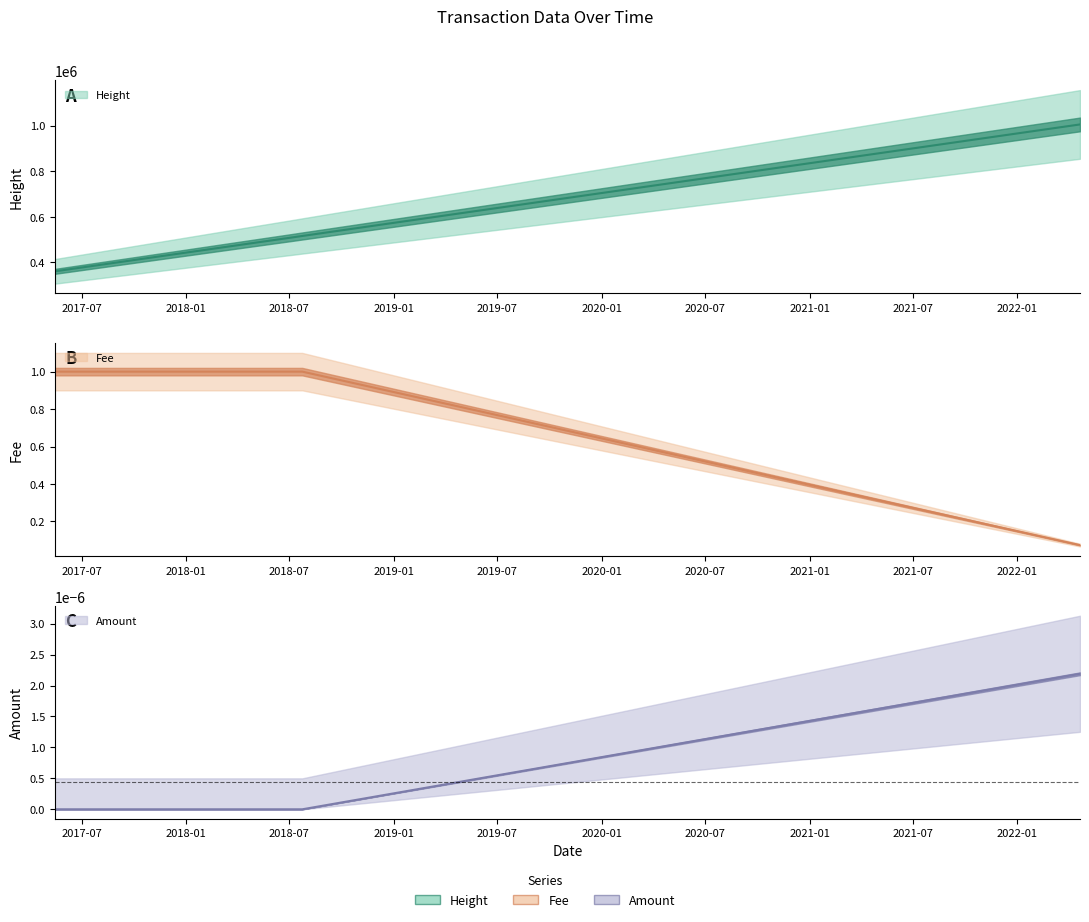

Reading left to right, transcribe all the data shown in this chart.

Height: 2017-05-15=360312.0	2018-04-27=484235.0	2018-07-03=508063.0	2018-07-24=515725.0	2022-04-21=1005560.0
Amount: 2017-05-15=0.0	2018-04-27=0.0	2018-07-03=0.0	2018-07-24=0.0	2022-04-21=0.0
Fee: 2017-05-15=1.0	2018-04-27=1.0	2018-07-03=1.0	2018-07-24=1.0	2022-04-21=0.1